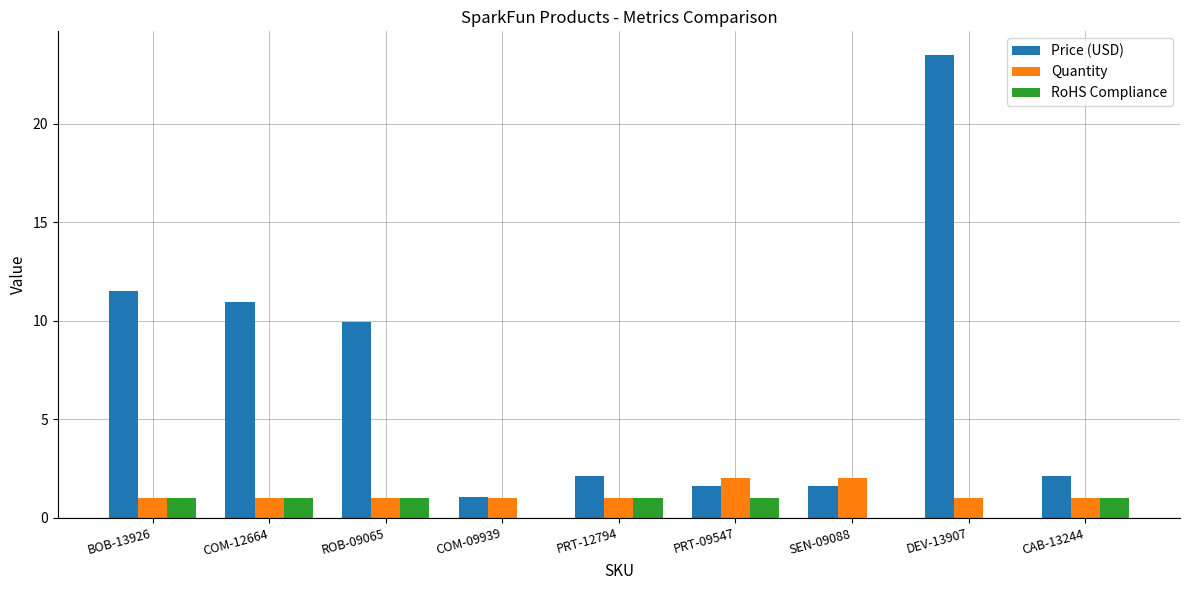

What is the sum of the Price (USD) values at BOB-13926 and DEV-13907?

35.0